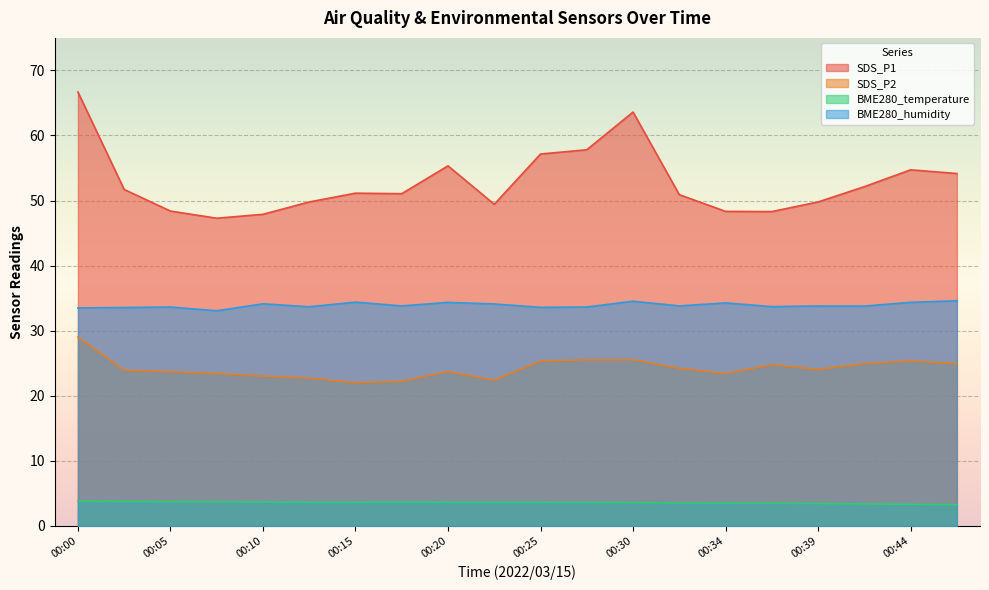

Is the value of BME280_temperature at 00:44 greater than the value of BME280_humidity at 00:15?

No